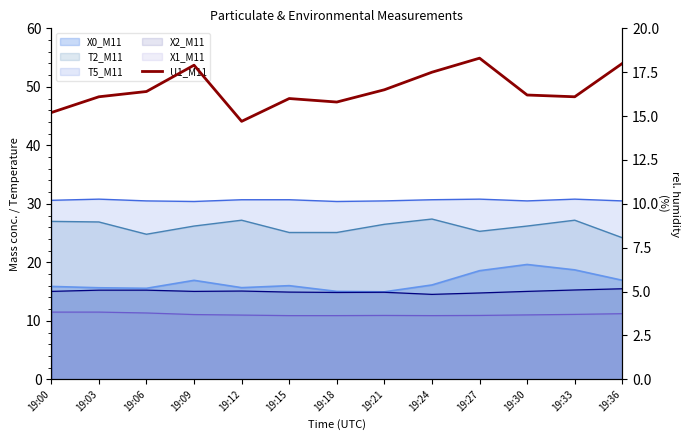

What is the difference between the values at 19:12 and 19:18?

1.1